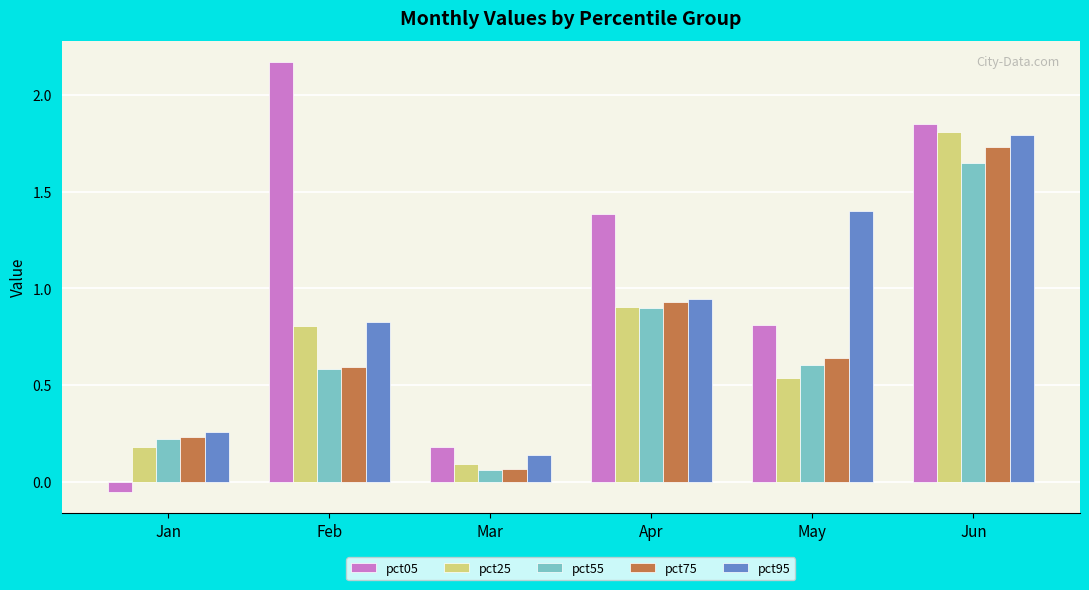

Rank the categories by pct55 value from lowest to highest.

Mar, Jan, Feb, May, Apr, Jun